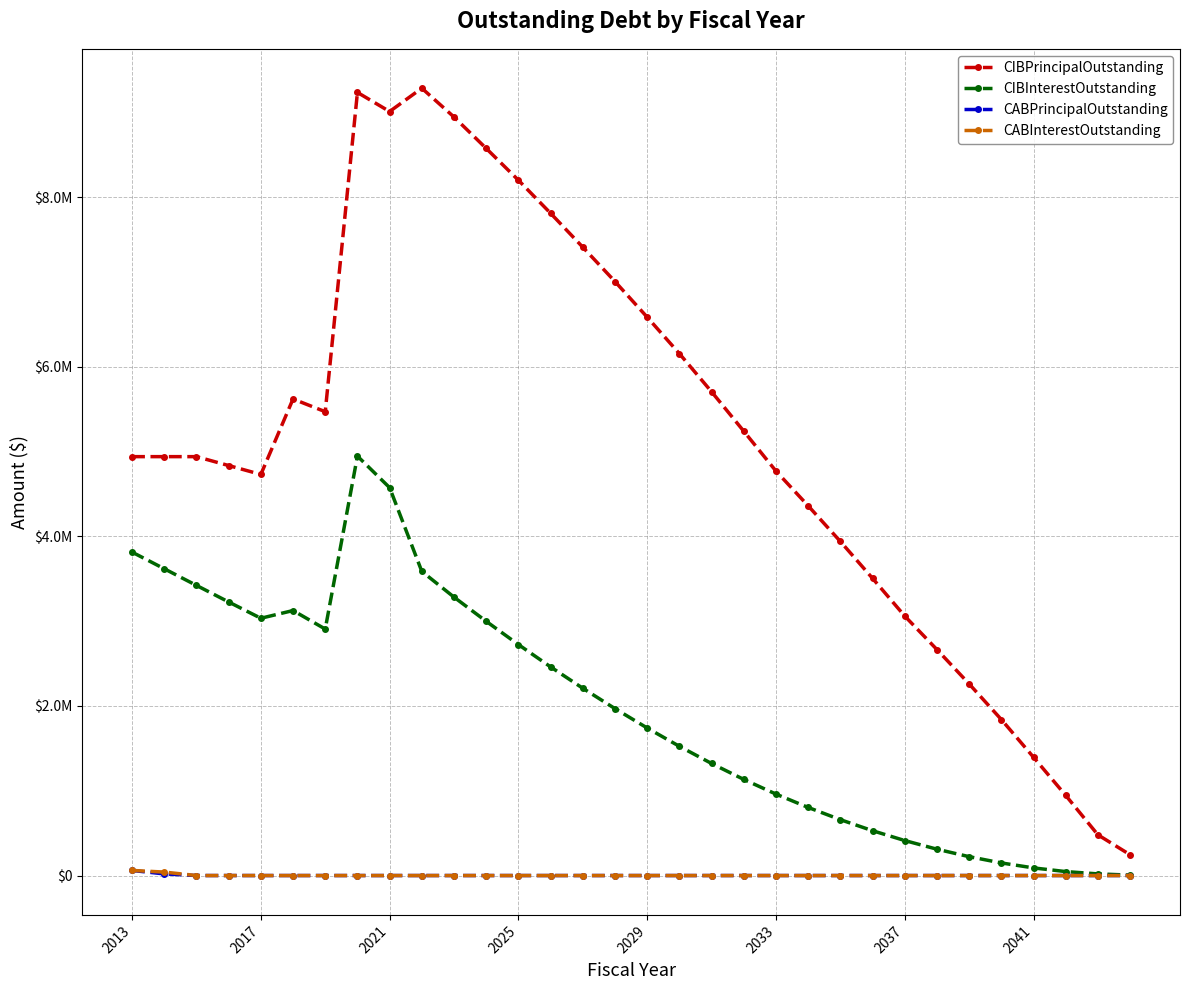

What are all the series names shown in the legend?

CIBPrincipalOutstanding, CIBInterestOutstanding, CABPrincipalOutstanding, CABInterestOutstanding